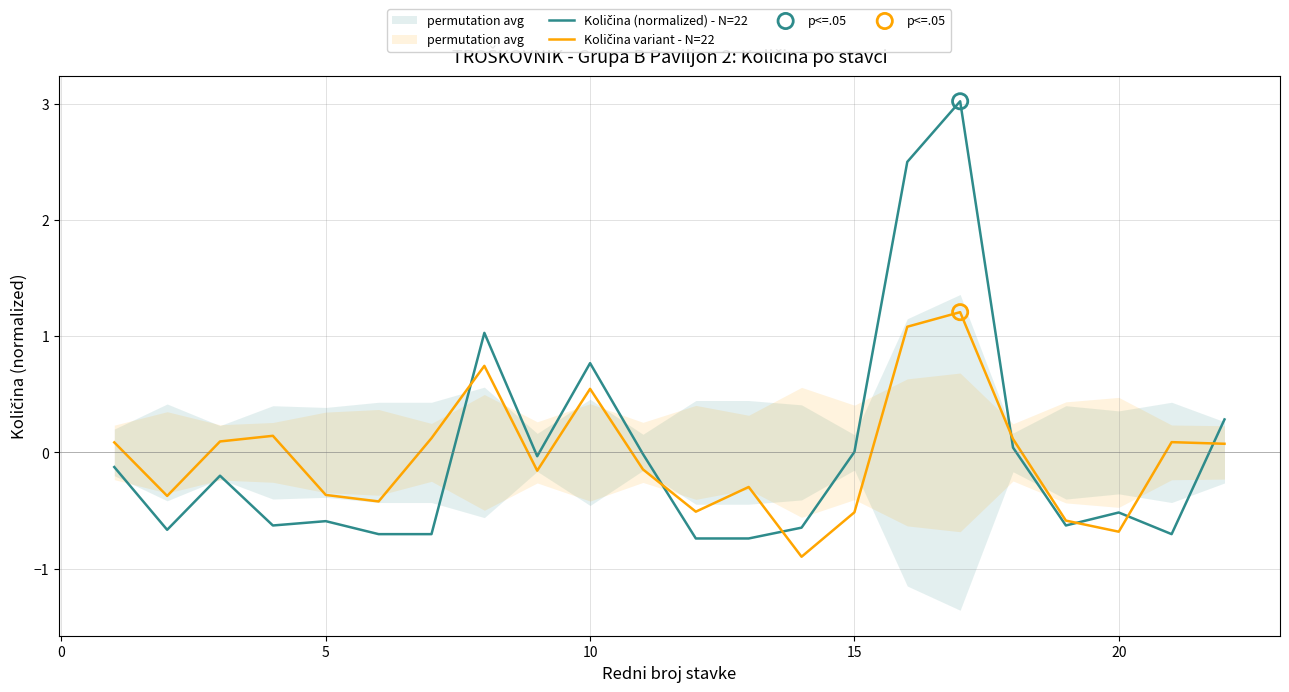

Which series has the largest total across all categories?

Količina (normalized) - N=22